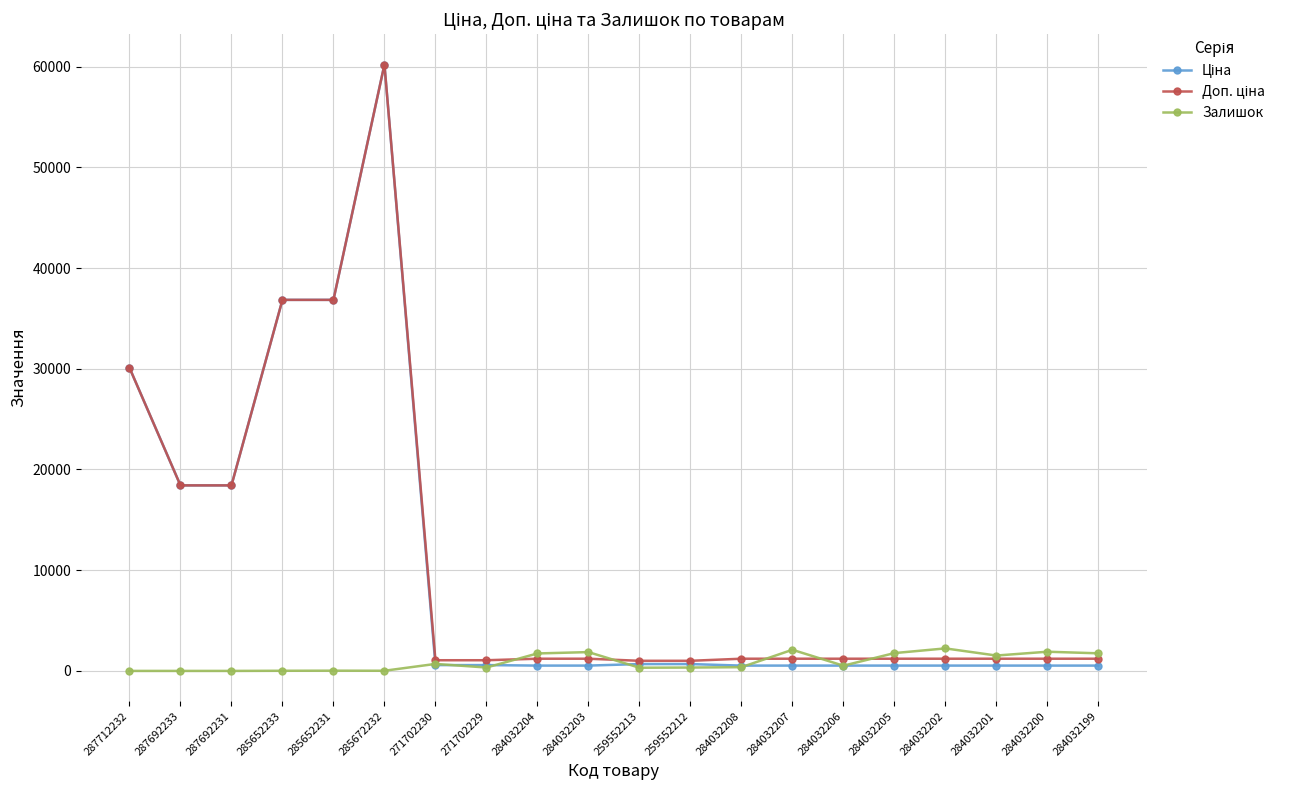

What is the greatest value displayed?

60205.6